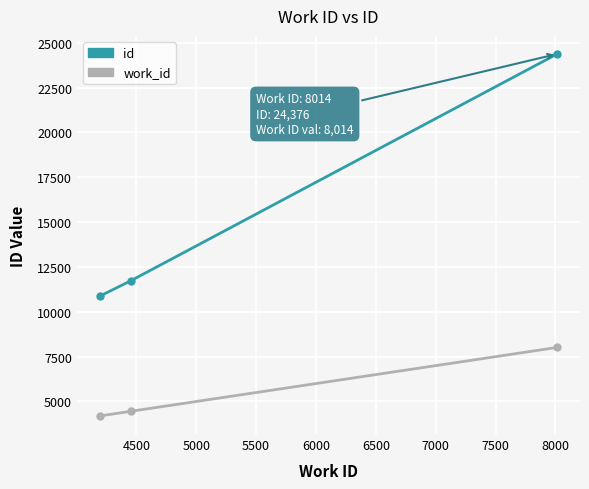

What is the maximum value for id?

24376